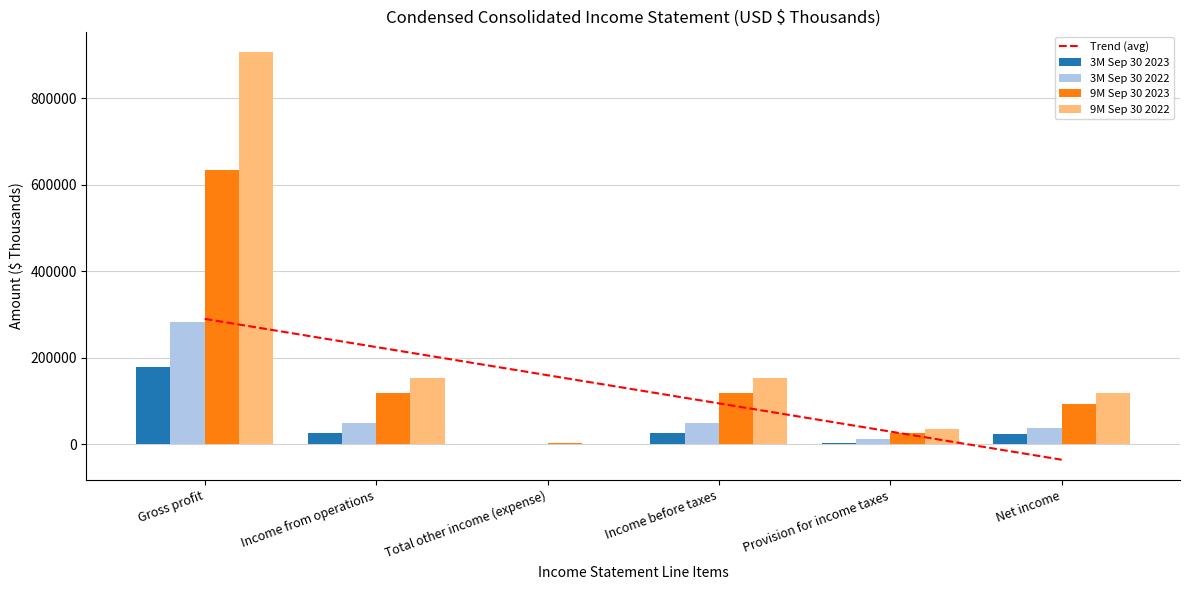

List the labels in order of 3M Sep 30 2022 value, largest first.

Gross profit, Income from operations, Income before taxes, Net income, Provision for income taxes, Total other income (expense)